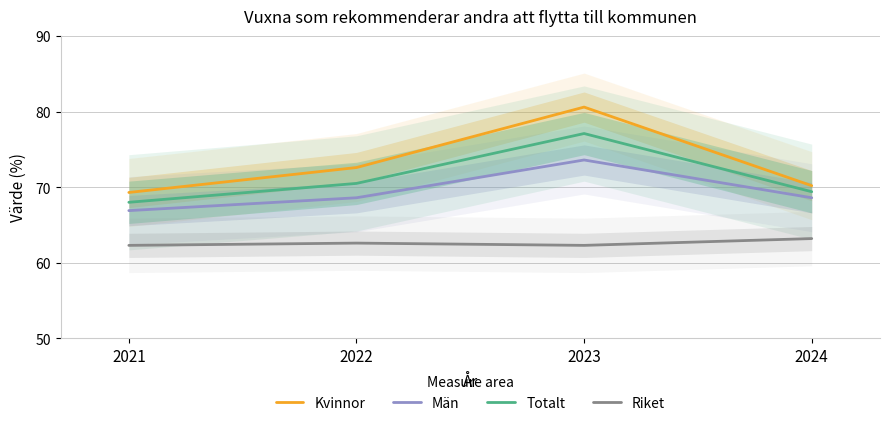

The Riket series shows 24.9 at 2023. True or false?

False